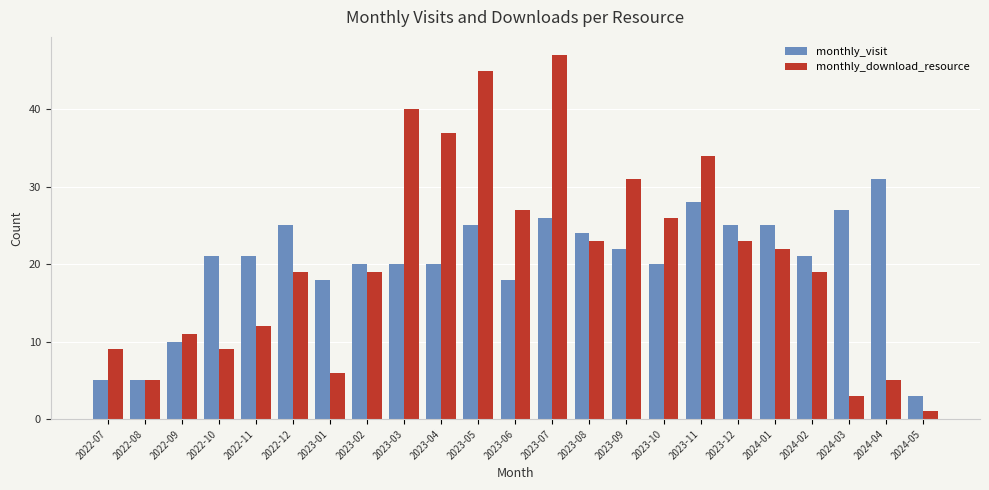

What is the approximate value of monthly_download_resource at 2023-04, to the nearest 10?

40